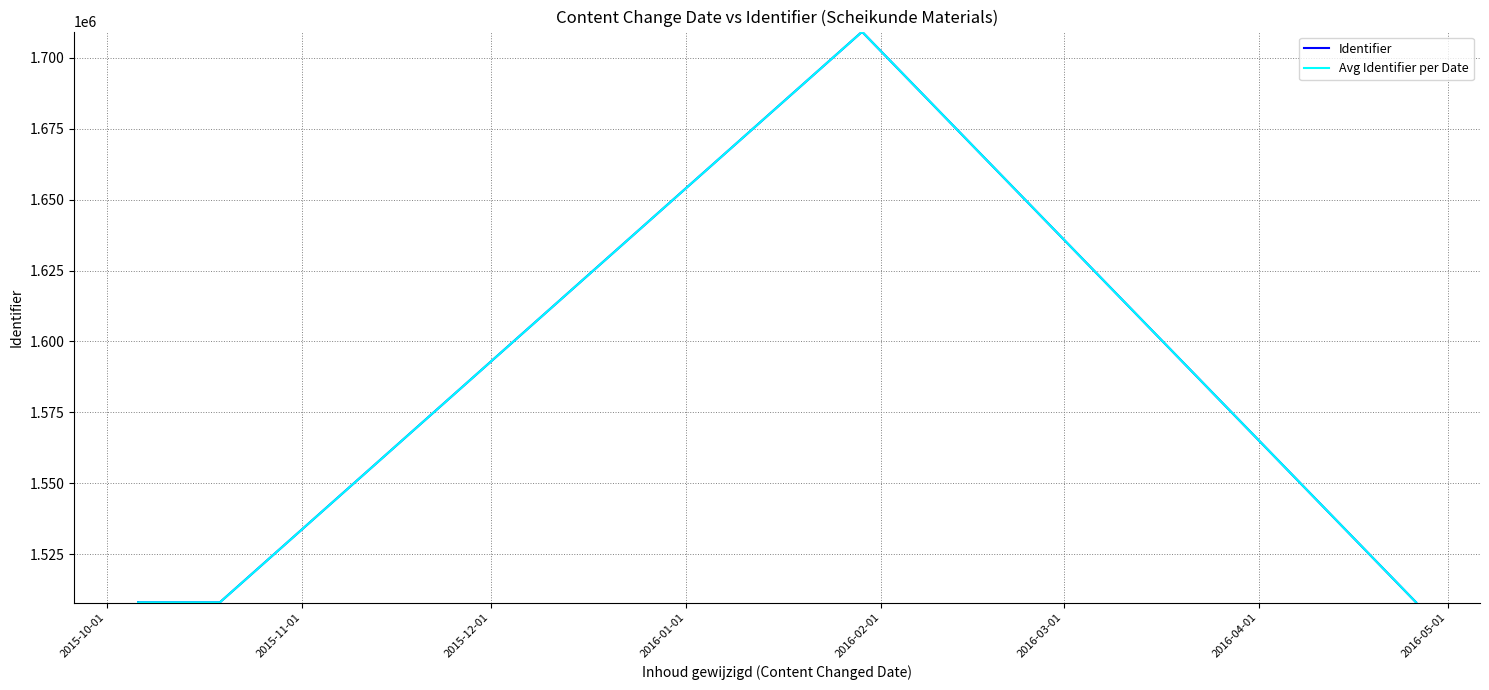

Where is the first local minimum?

2015-10-06